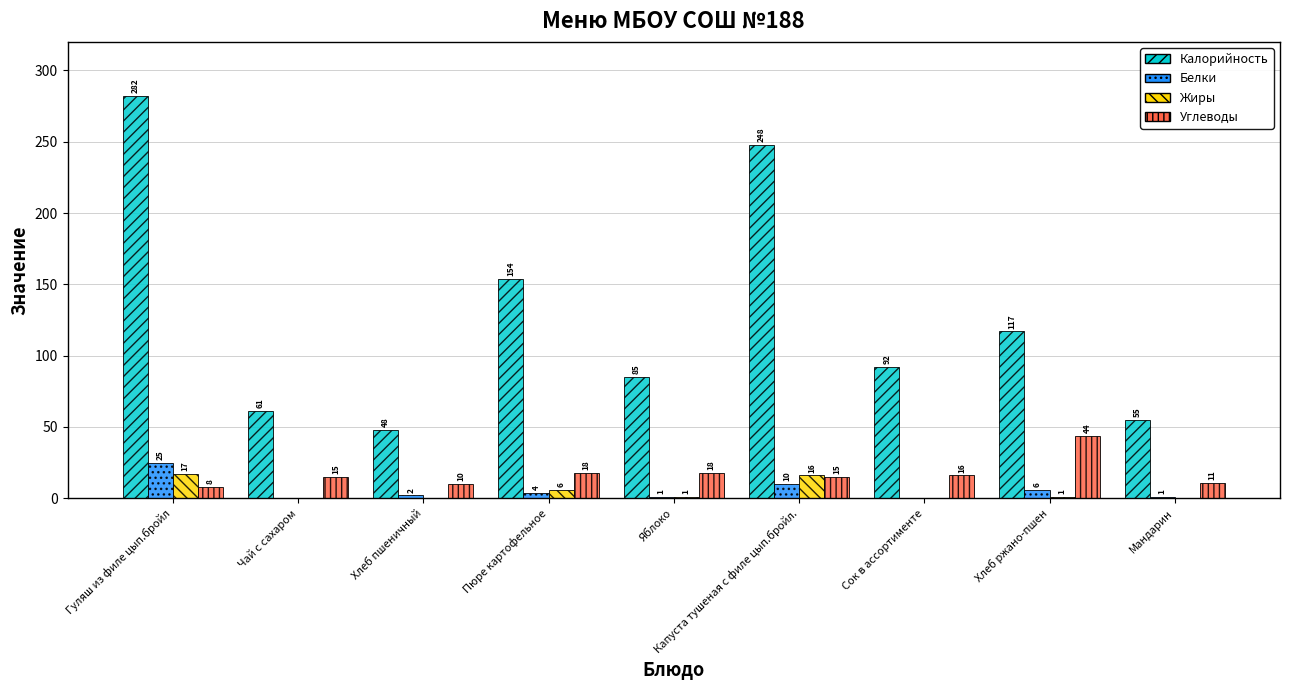

The Жиры series shows 10 at Хлеб пшеничный. True or false?

False